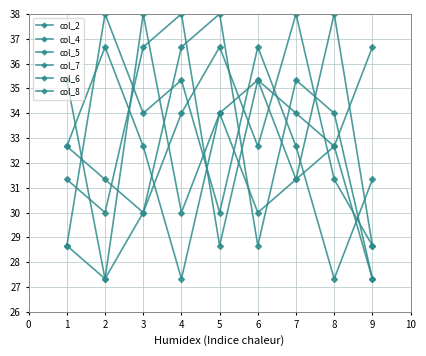

What is the difference between the maximum and second lowest values in the col_8 series?

9.3